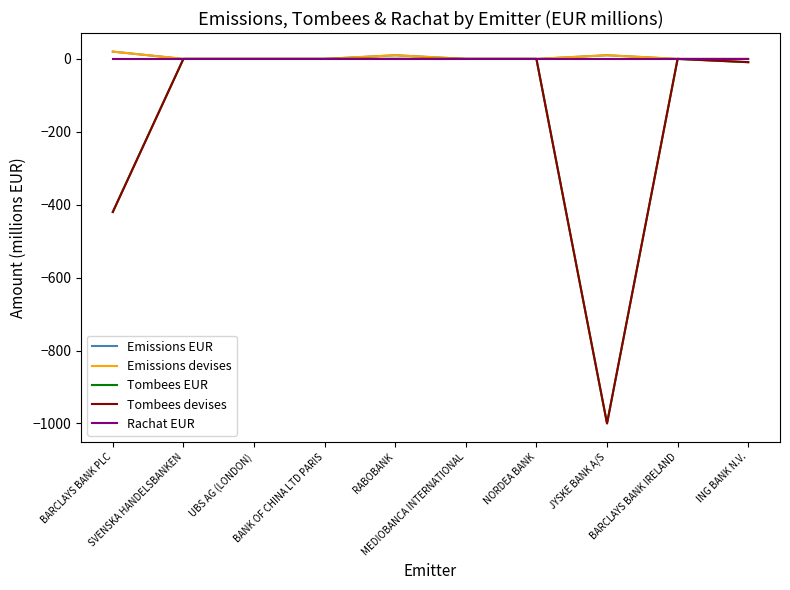

What is the difference between the maximum and minimum values in the Emissions devises series?

20